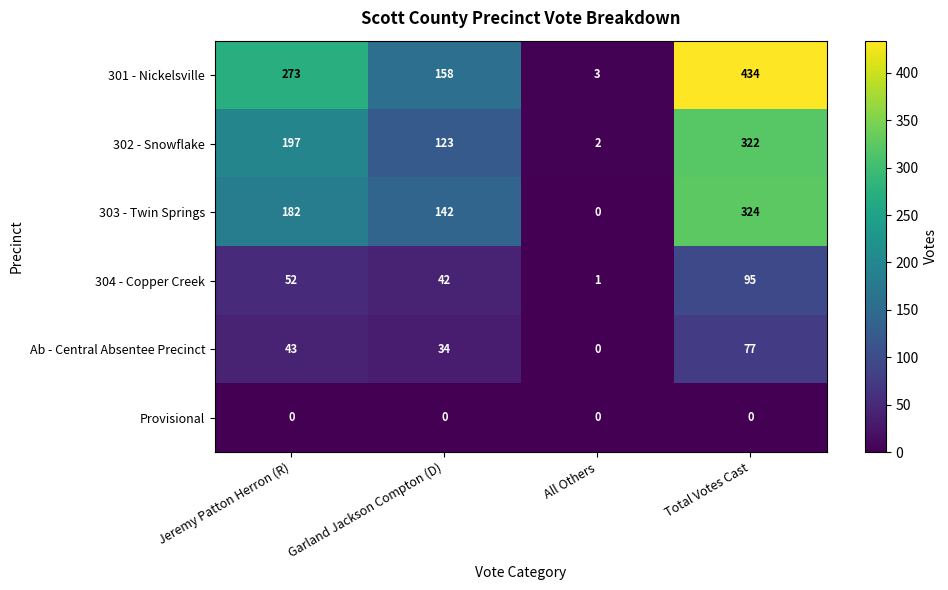

What is the difference between the second highest and second lowest values in the 303 - Twin Springs series?

40